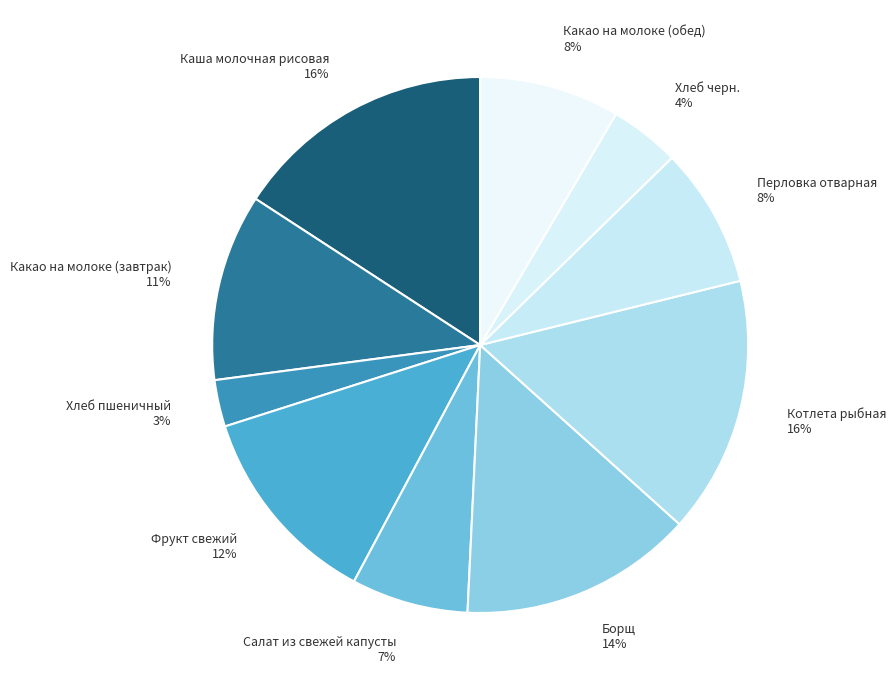

Does any single category account for the majority?

No